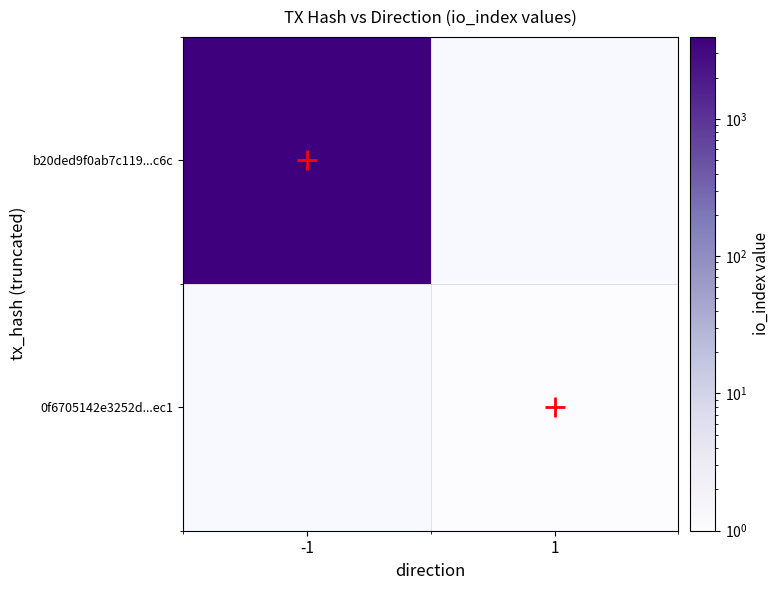

Which series has the widest spread of values?

b20ded9f0ab7c119...c6c